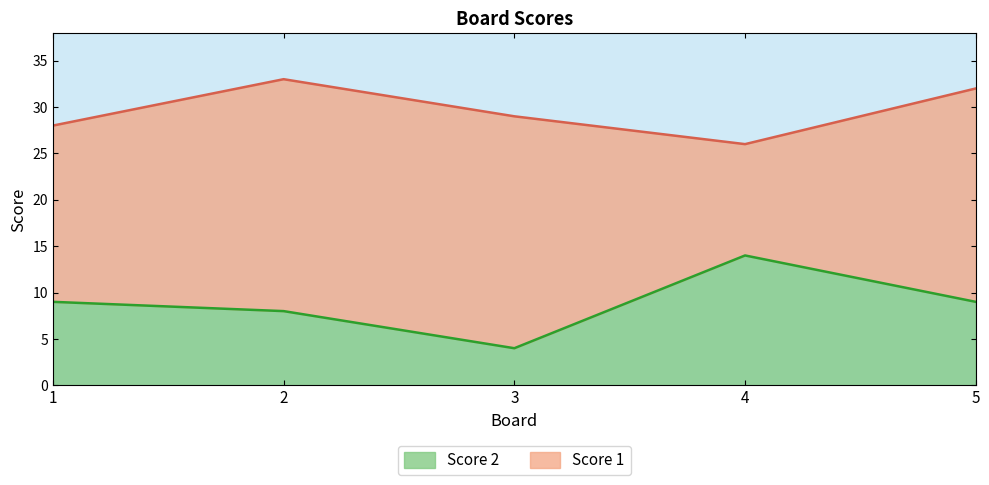

Which label corresponds to the smallest value in the chart?

3